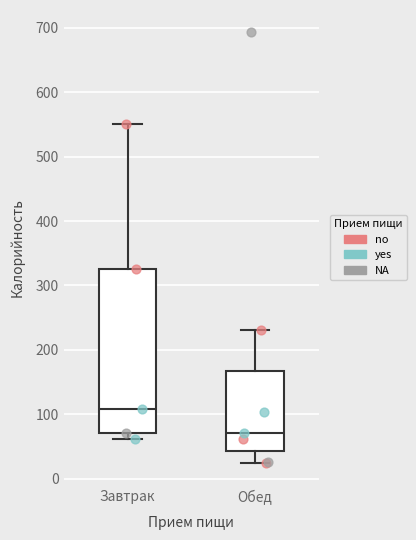

Which box's median line is the lowest?

Обед